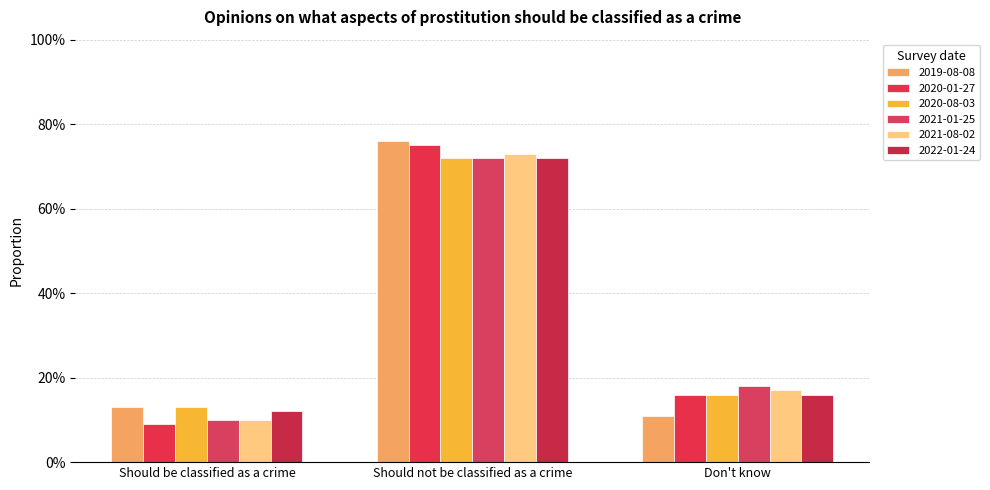

The value of 2022-01-24 at Should not be classified as a crime is 0.7. True or false?

True